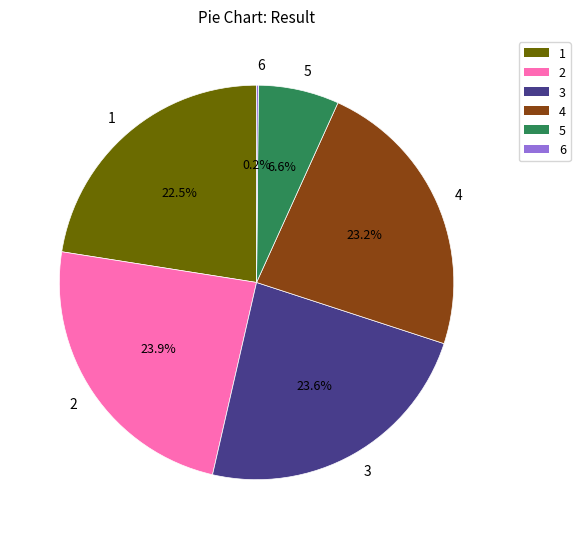

What portion of the pie excludes 5?

93.4%